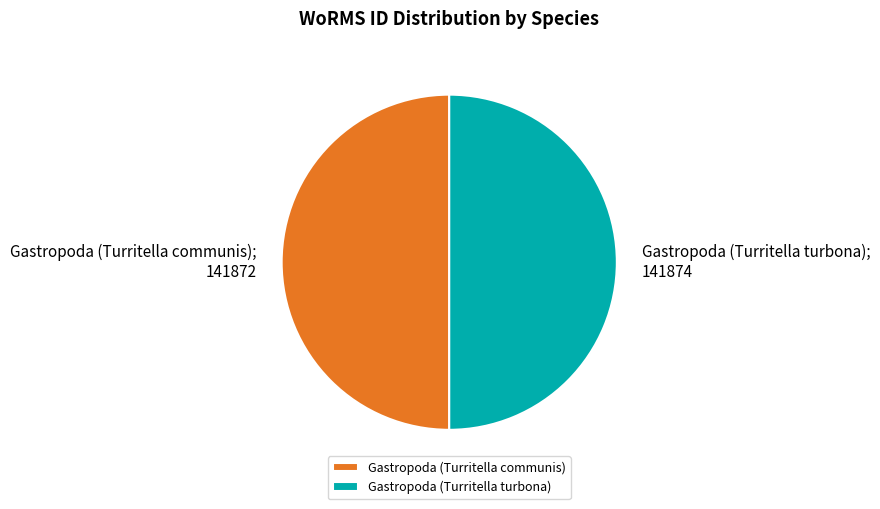

The Gastropoda (Turritella communis) slice represents 50% of the pie. True or false?

True